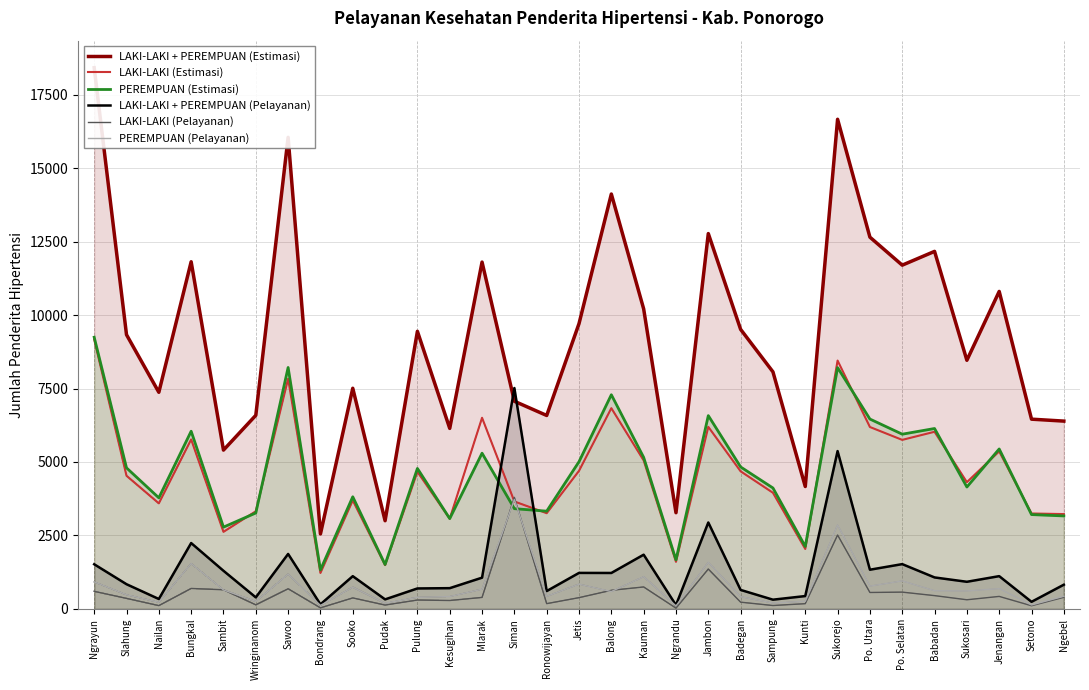

What is the smallest value displayed?

26